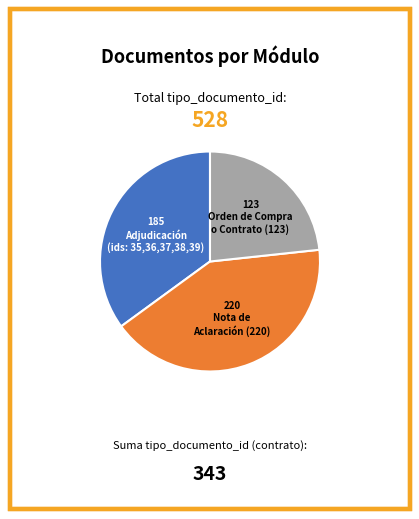

Is there any slice that represents more than half of the pie?

No